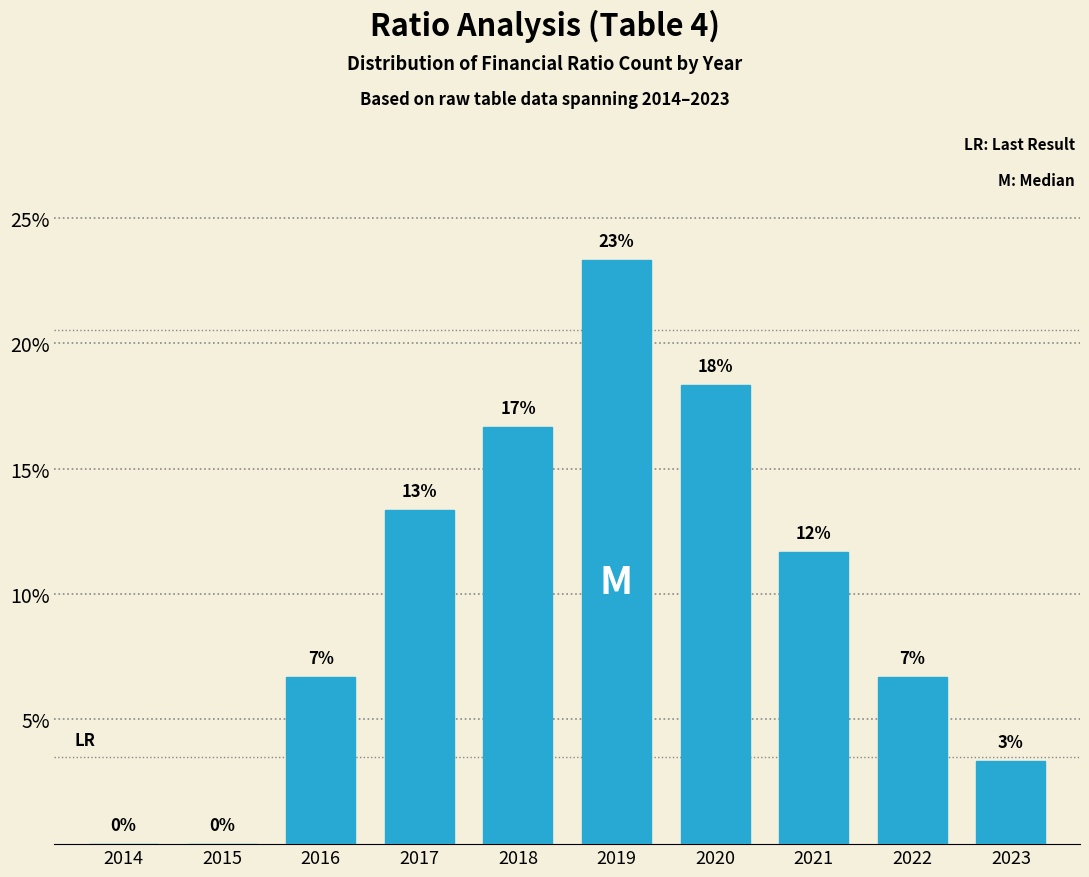

Are the bars horizontal?

No